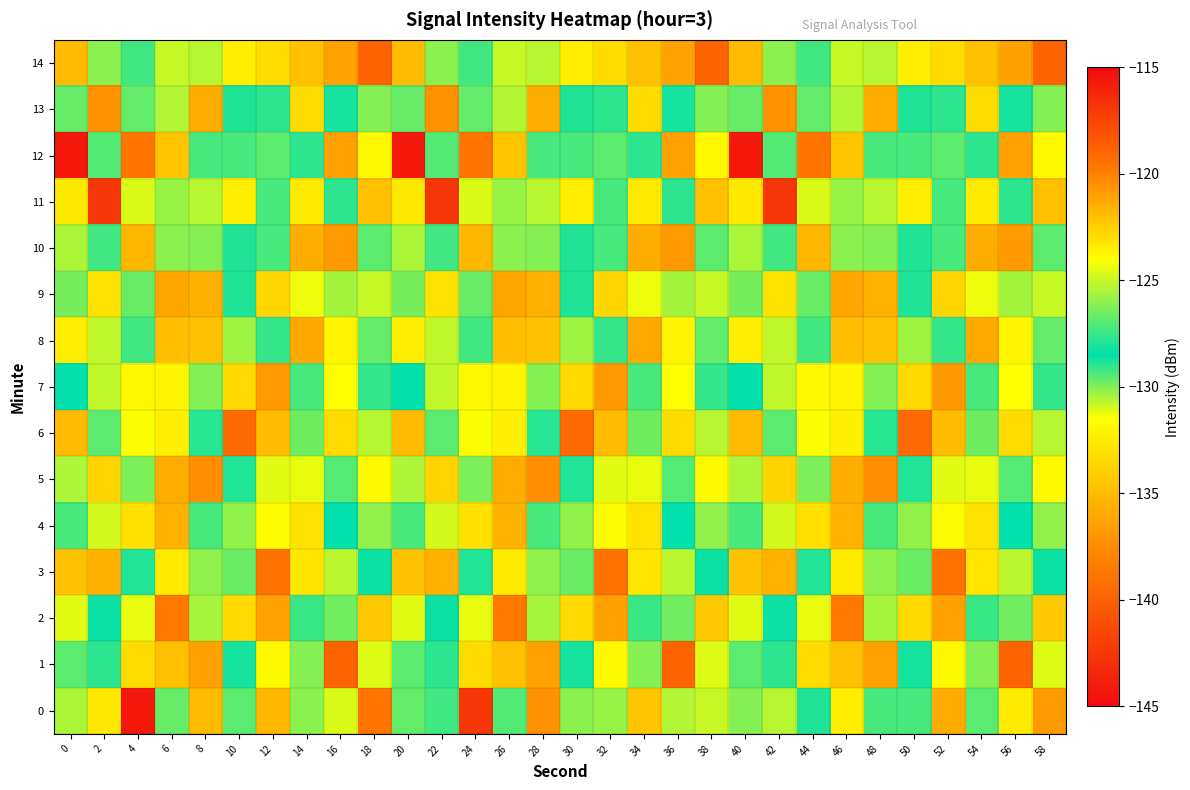

List the series in order of their peak value, lowest first.

4, 9, 8, 7, 10, 13, 5, 2, 12, 3, 6, 1, 14, 0, 11